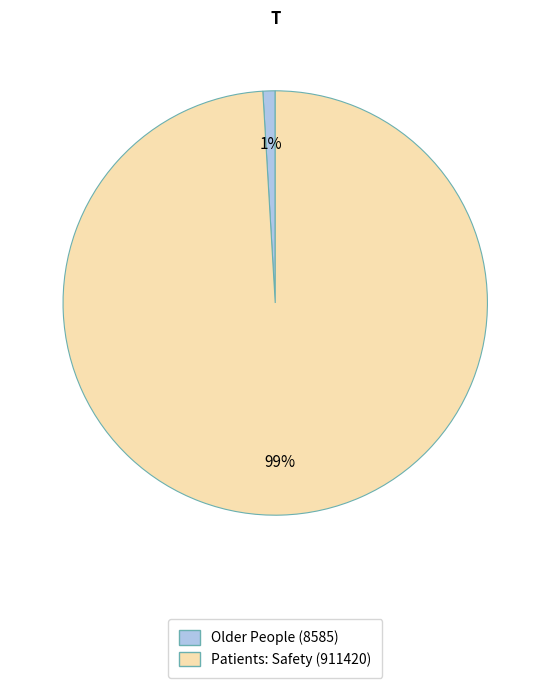

Is there any slice that represents more than half of the pie?

Yes